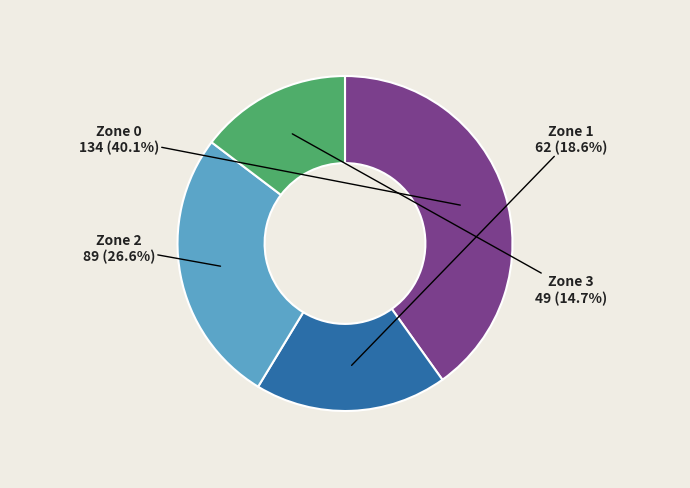

True or false: Zone 3 accounts for 15% of the total.

True